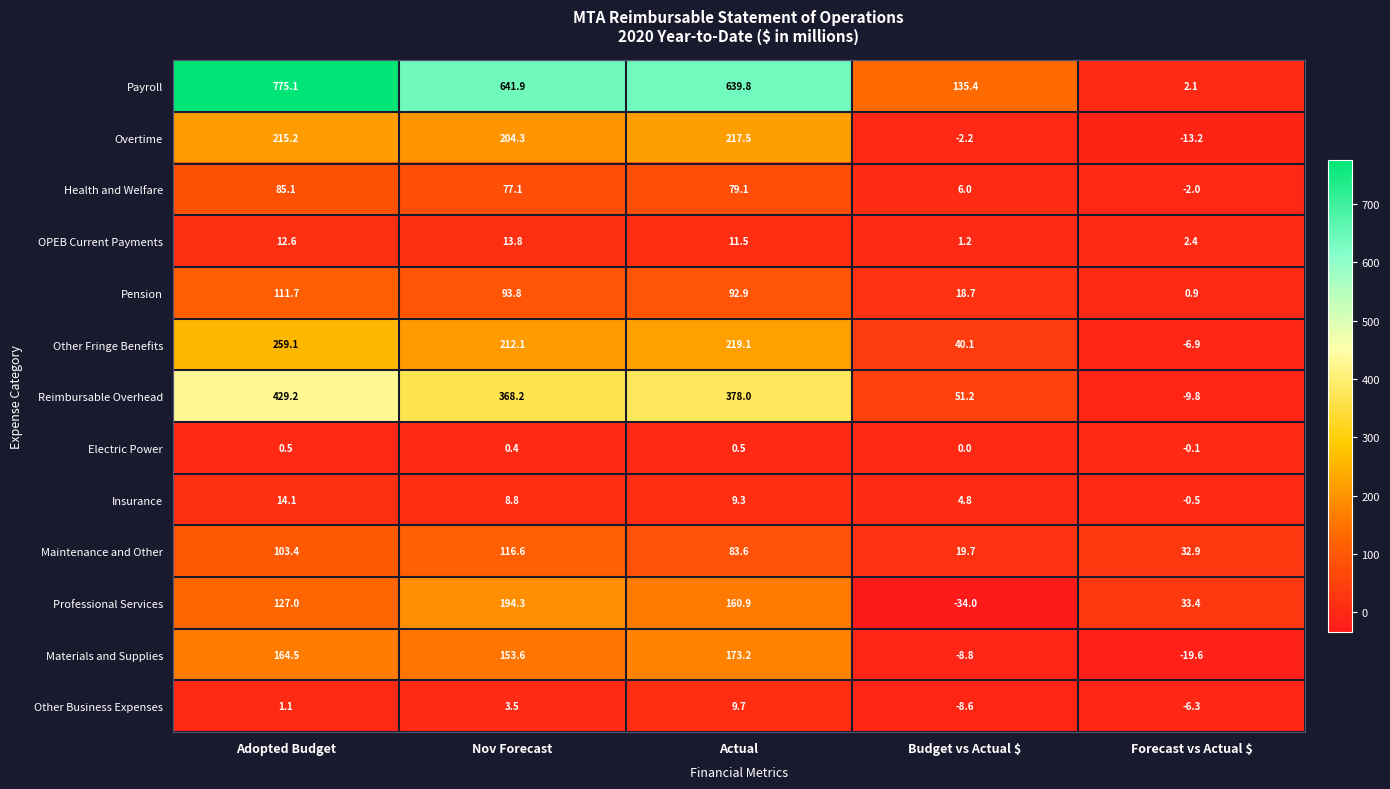

What is the difference between the Electric Power values at Actual and Budget vs Actual $?

0.5